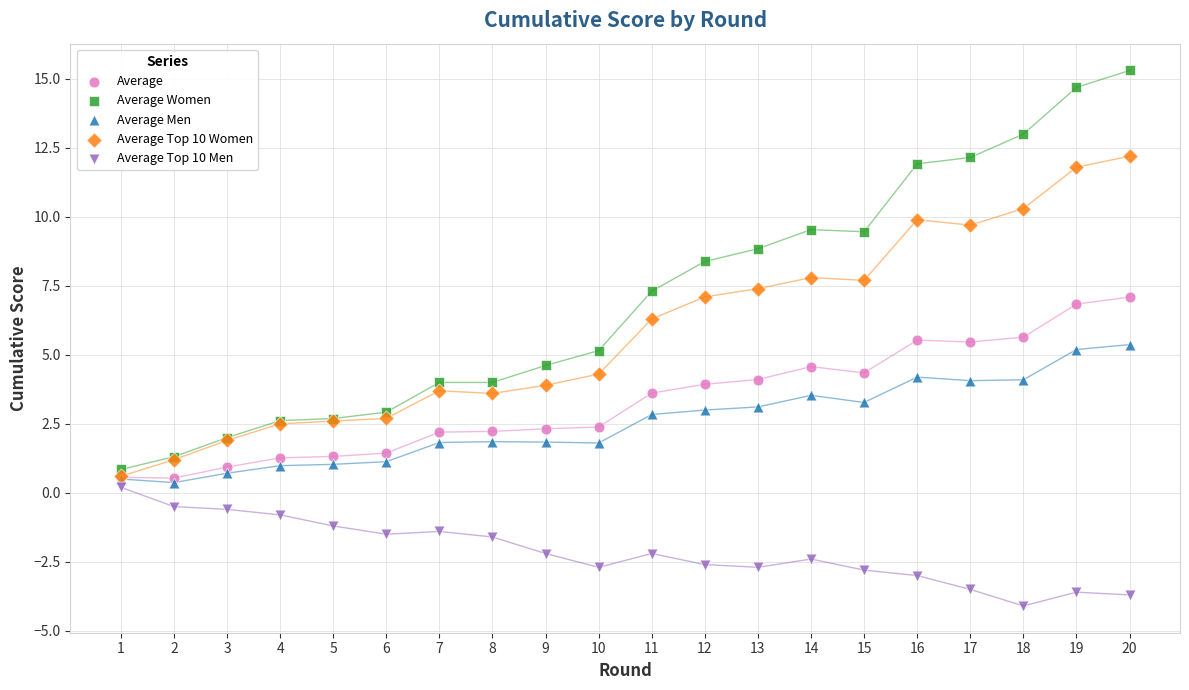

What are all the series names shown in the legend?

Average, Average Women, Average Men, Average Top 10 Women, Average Top 10 Men